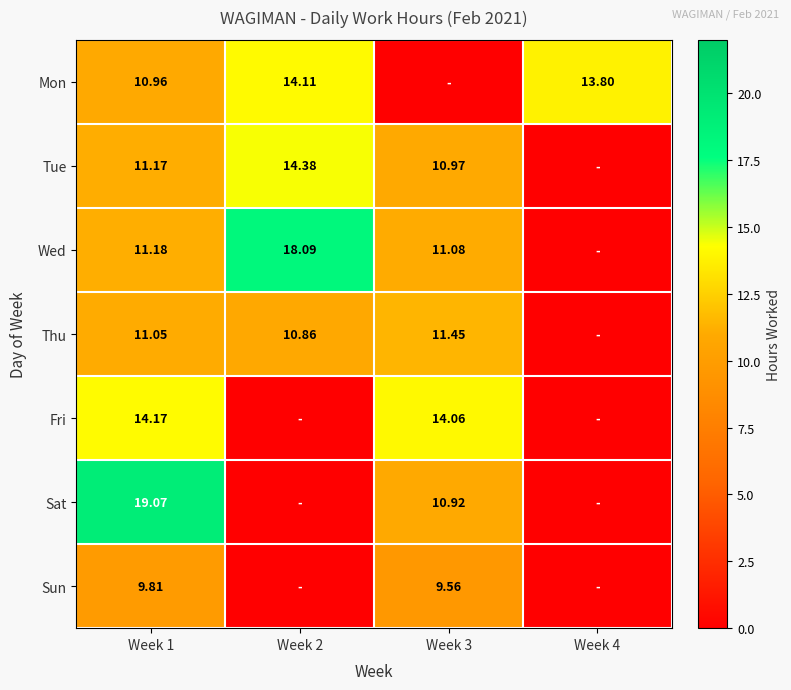

At Week 1, list the series in order from smallest to largest.

Sun, Mon, Thu, Tue, Wed, Fri, Sat